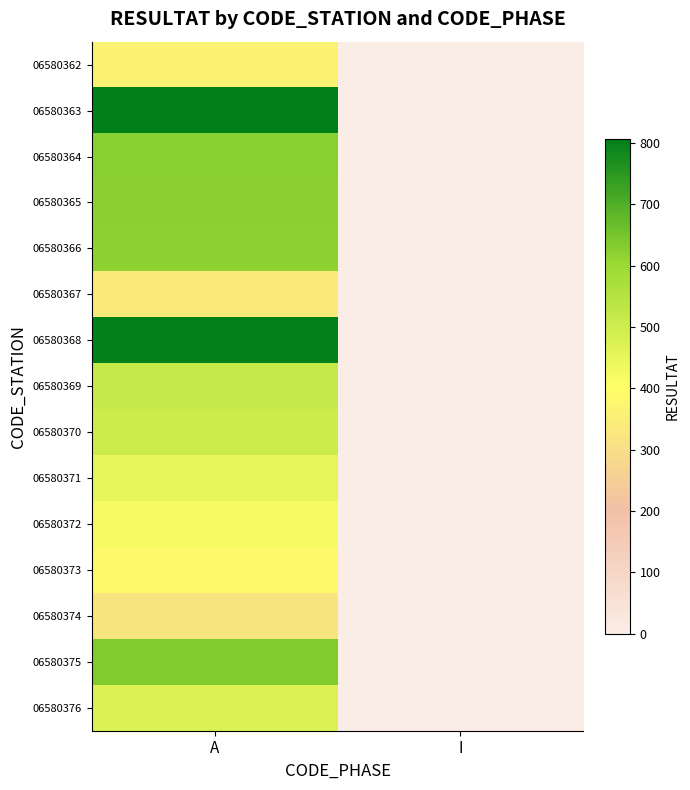

Which has a higher value, I or A?

A